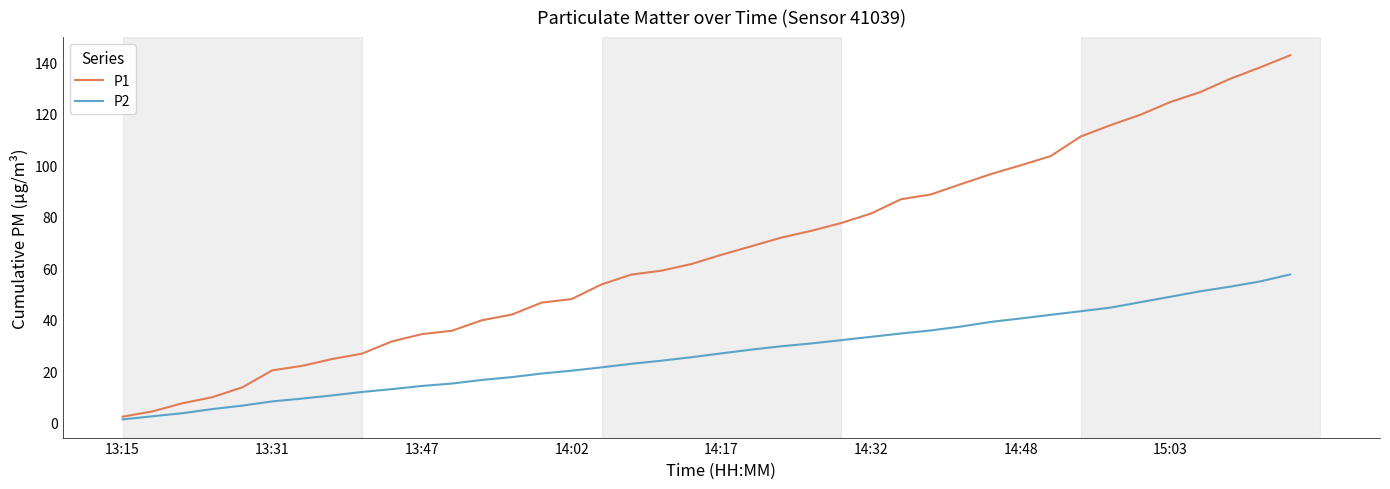

List the series in order of their peak value, lowest first.

P2, P1